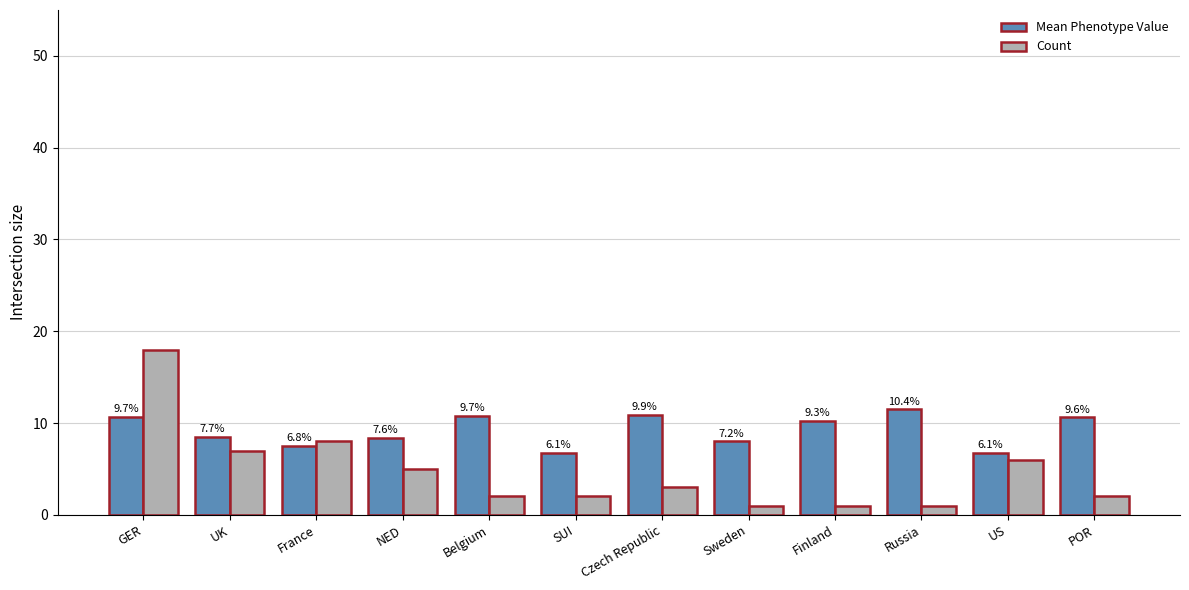

What are all the series names shown in the legend?

Mean Phenotype Value, Count